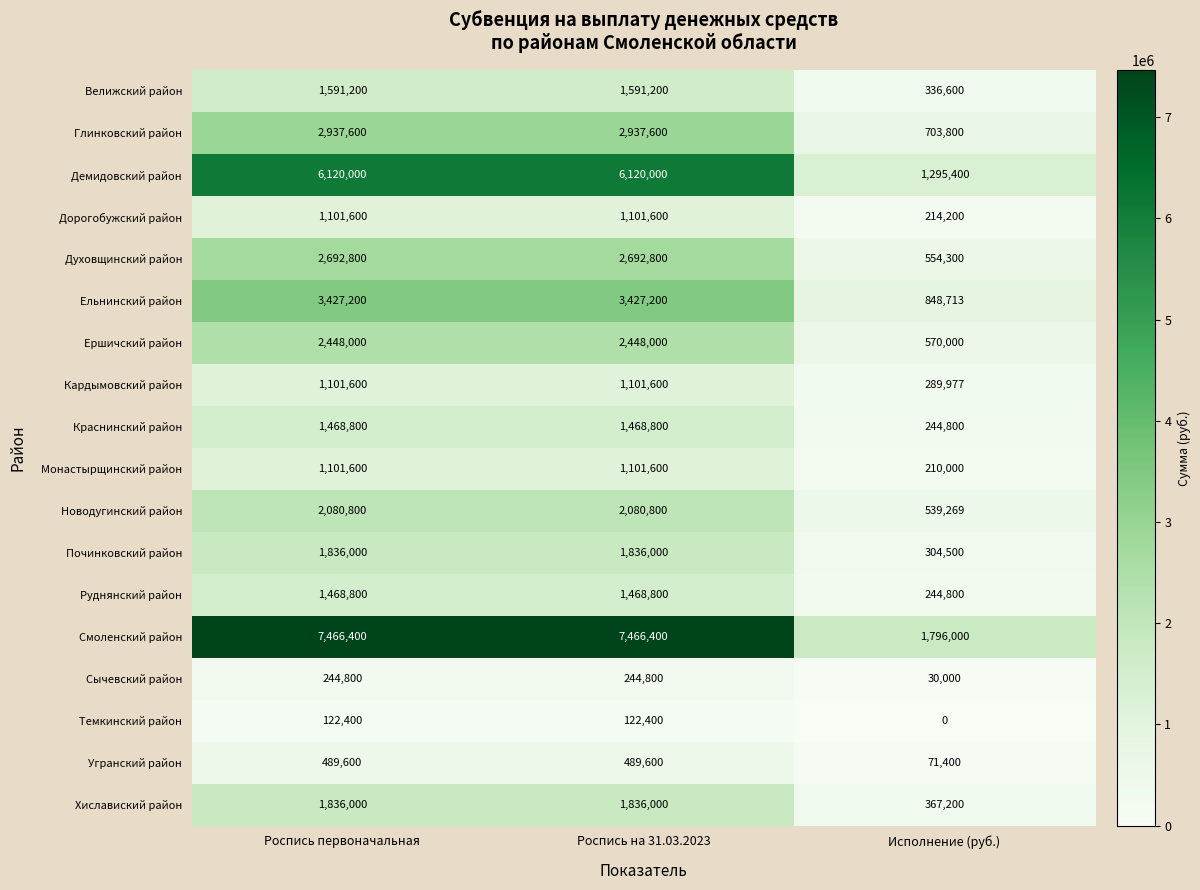

How many data points does each series have?

3